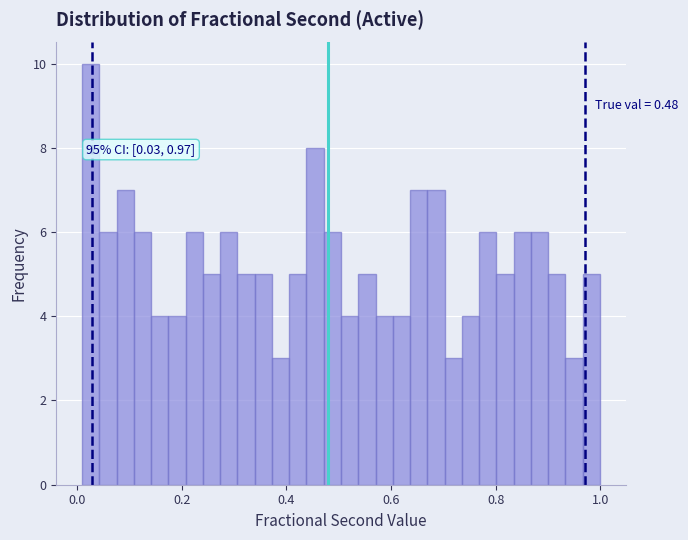

Read against the x-axis, roughly where is the centre of the tallest bar?

0.02